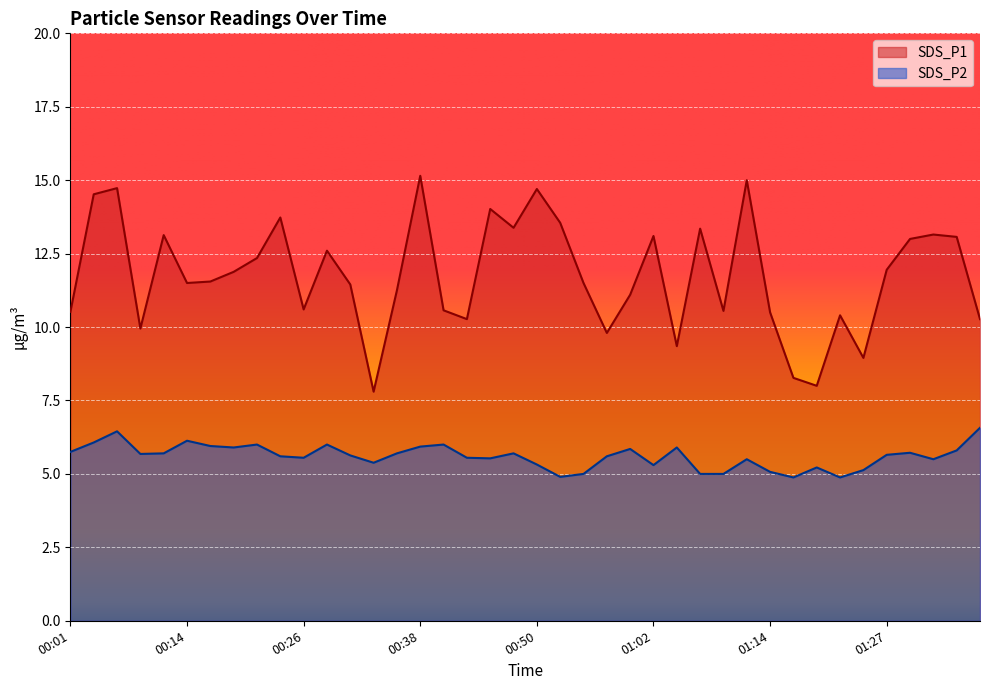

How many lines are shown in the chart?

2